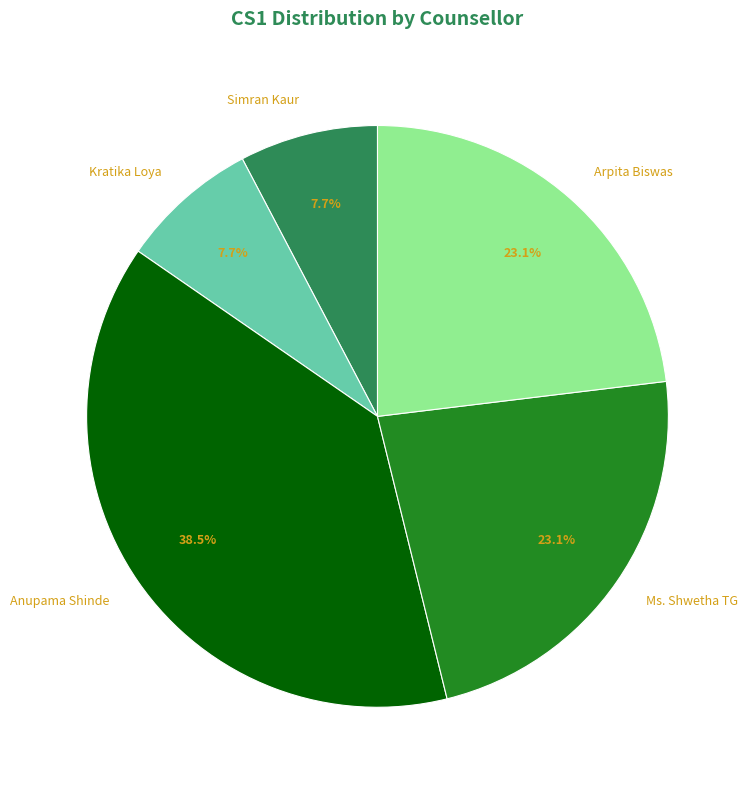

What is the largest slice in the pie chart?

Anupama Shinde